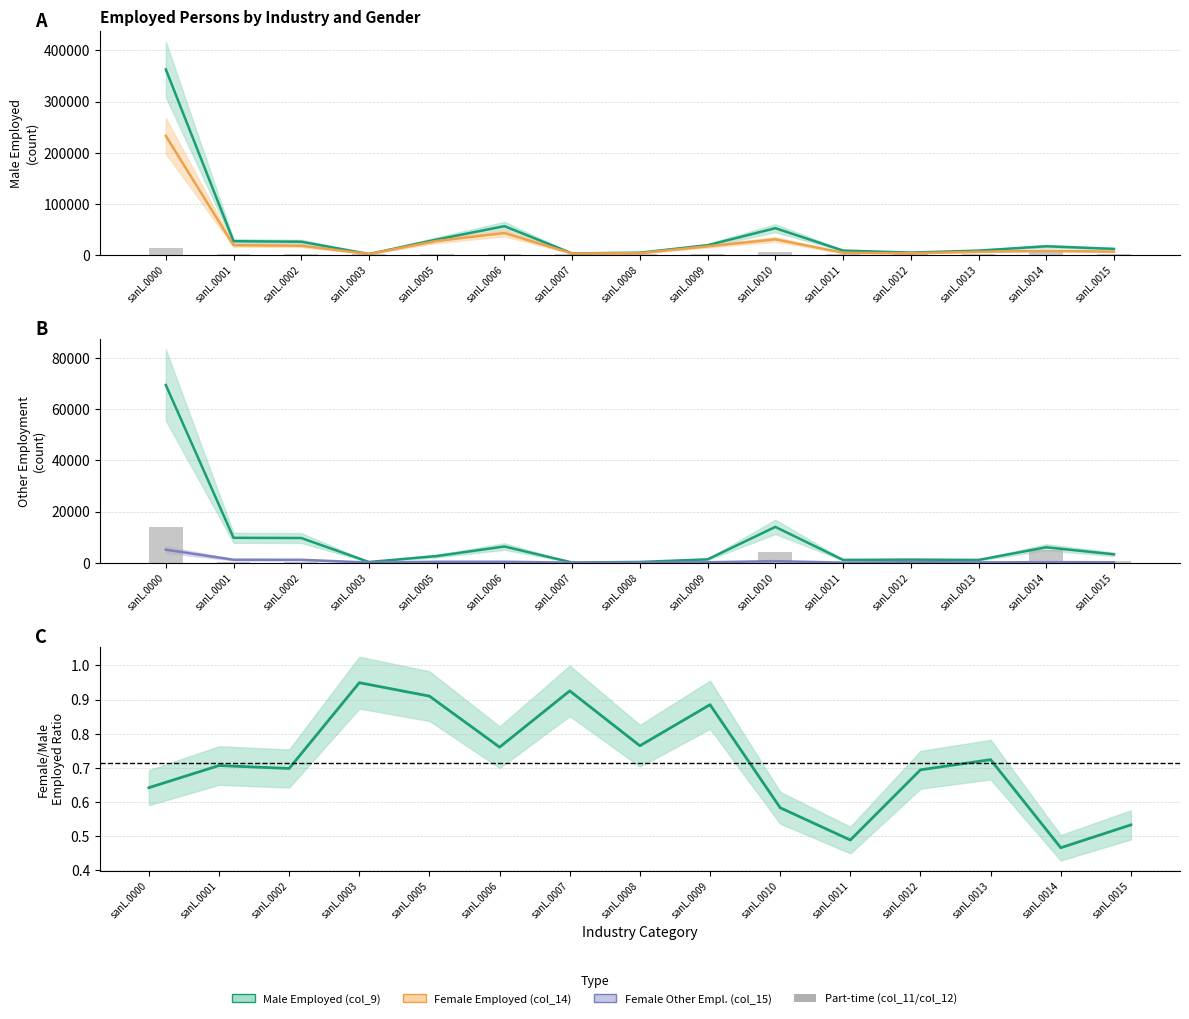

What is the difference between the highest and lowest values at sanL.0006?

1944